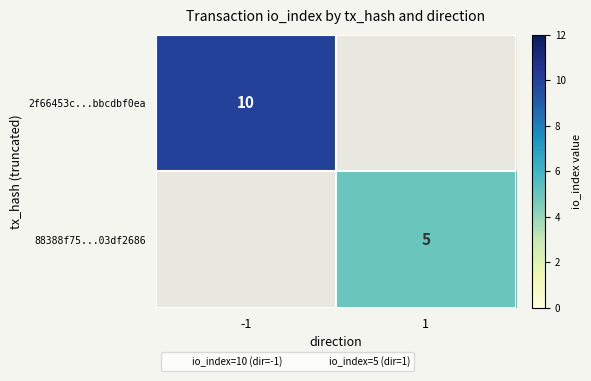

What is the minimum value for 2f66453c...bbcdbf0ea?

10.0